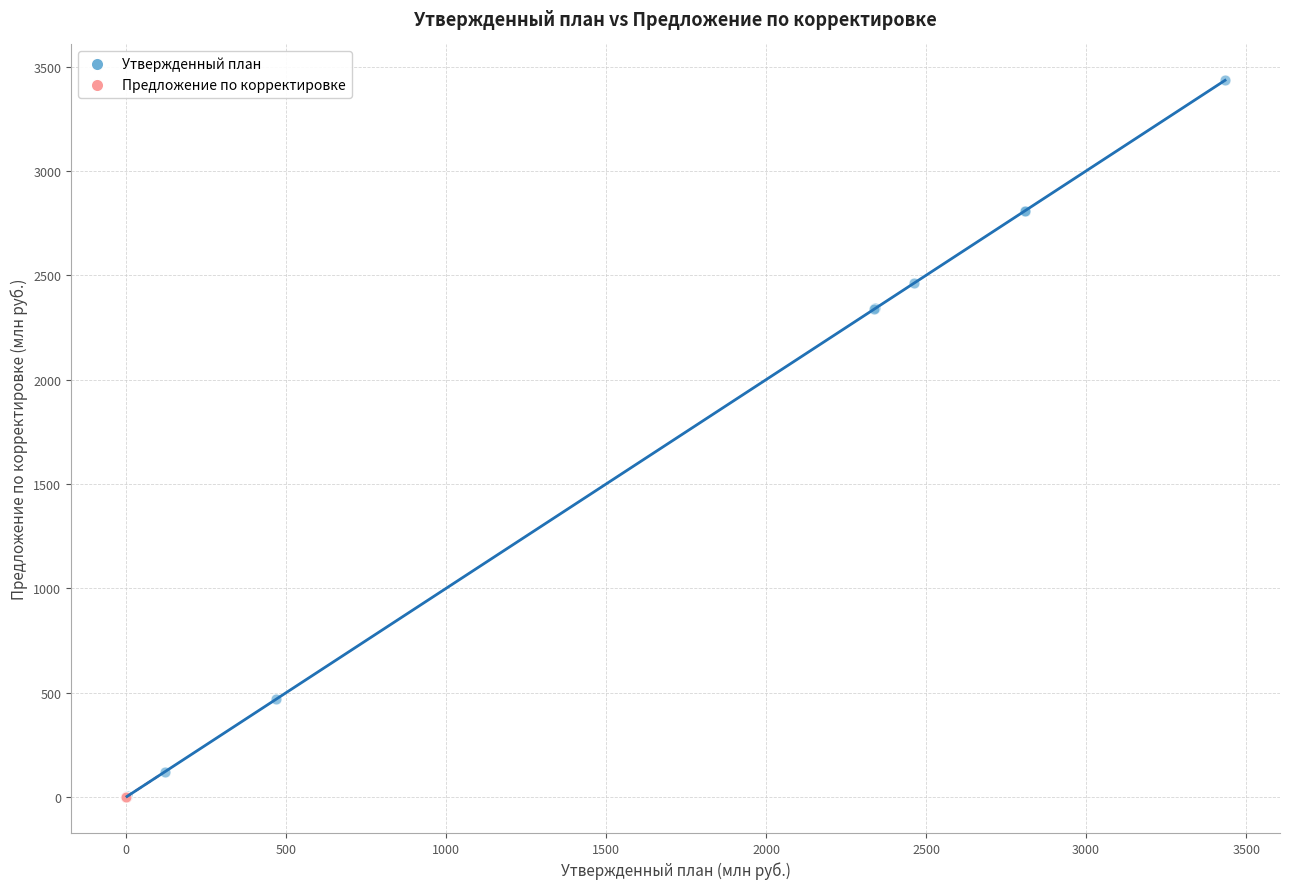

Which series contains the highest Y value?

Утвержденный план